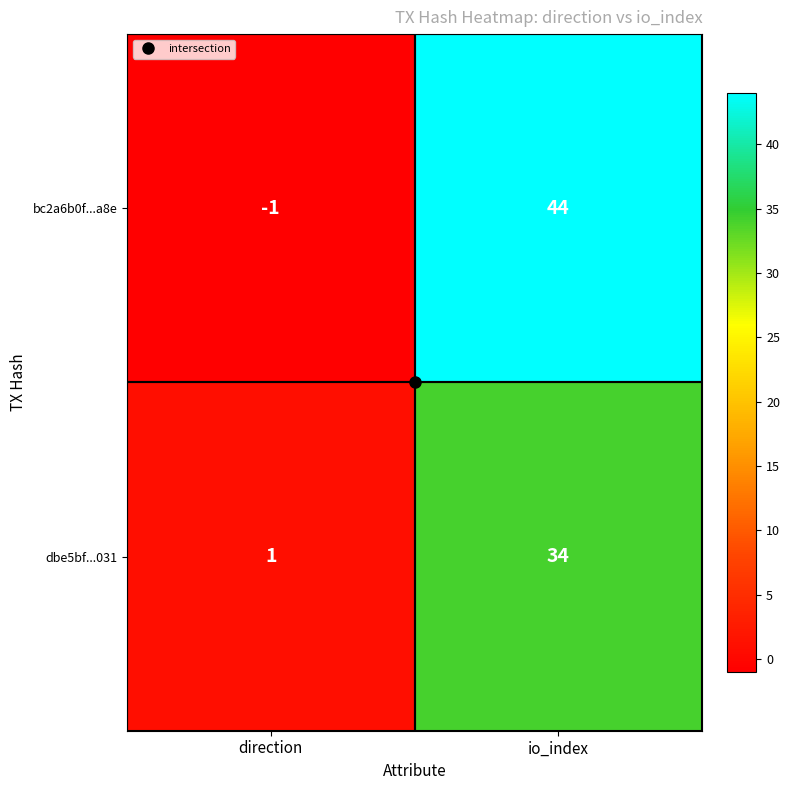

Between direction and io_index, which series saw the biggest shift?

bc2a6b0f...a8e